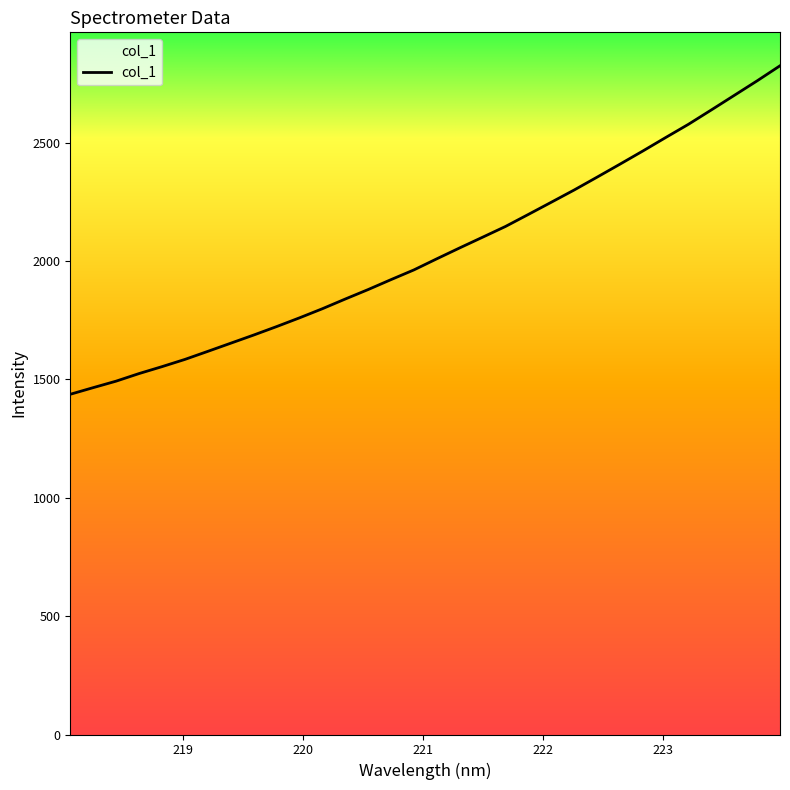

What is the smallest value displayed?

1437.0